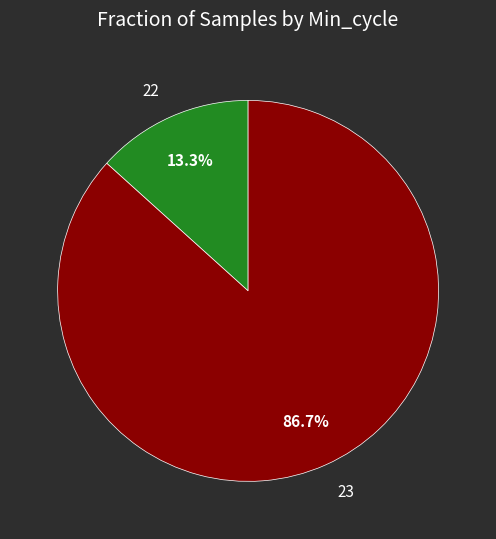

Which has a higher value, 23 or 22?

23